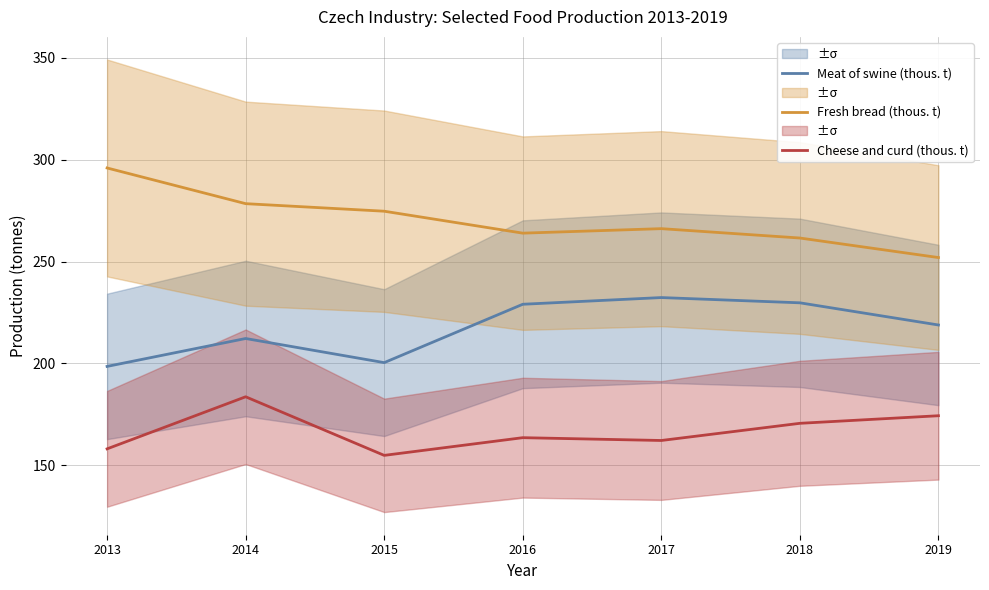

Which has a higher value, 2015 or 2014?

2014